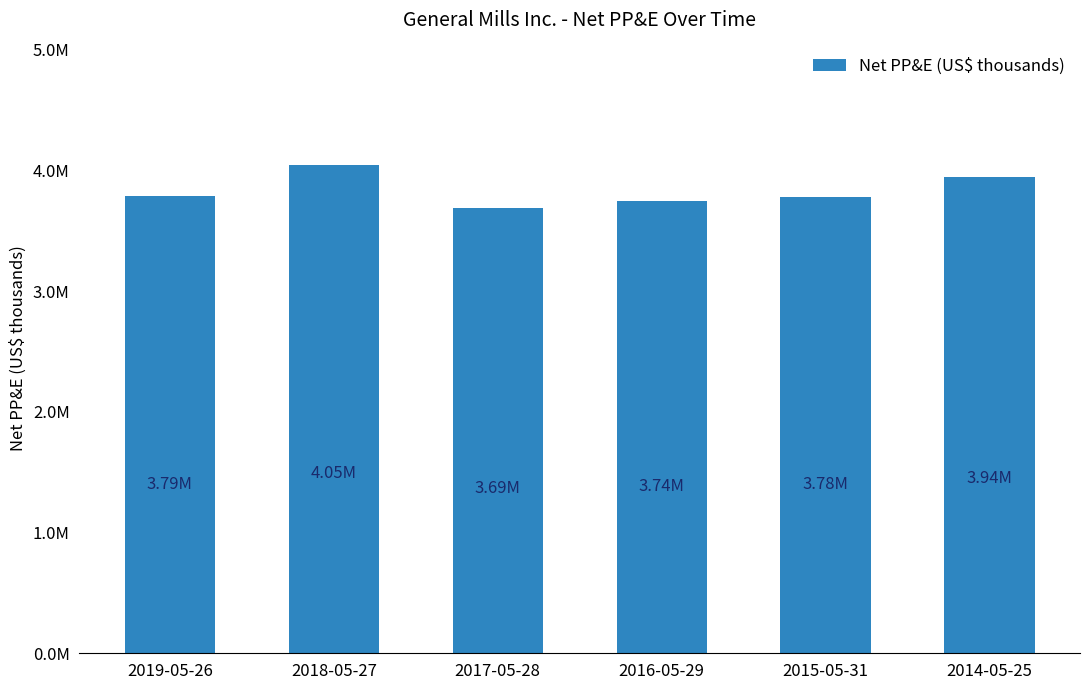

What is the minimum value shown in the chart?

3687700